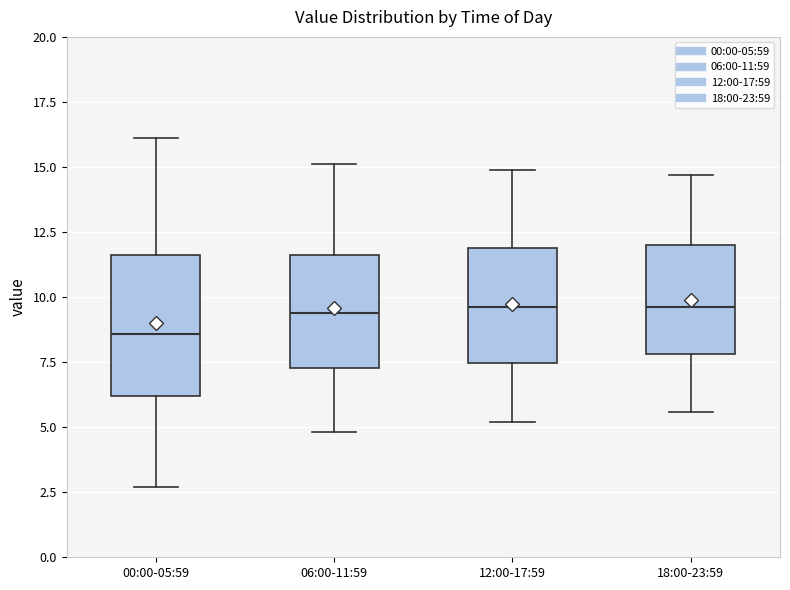

Comparing the boxes themselves (not the whiskers), which one is the tallest?

00:00-05:59